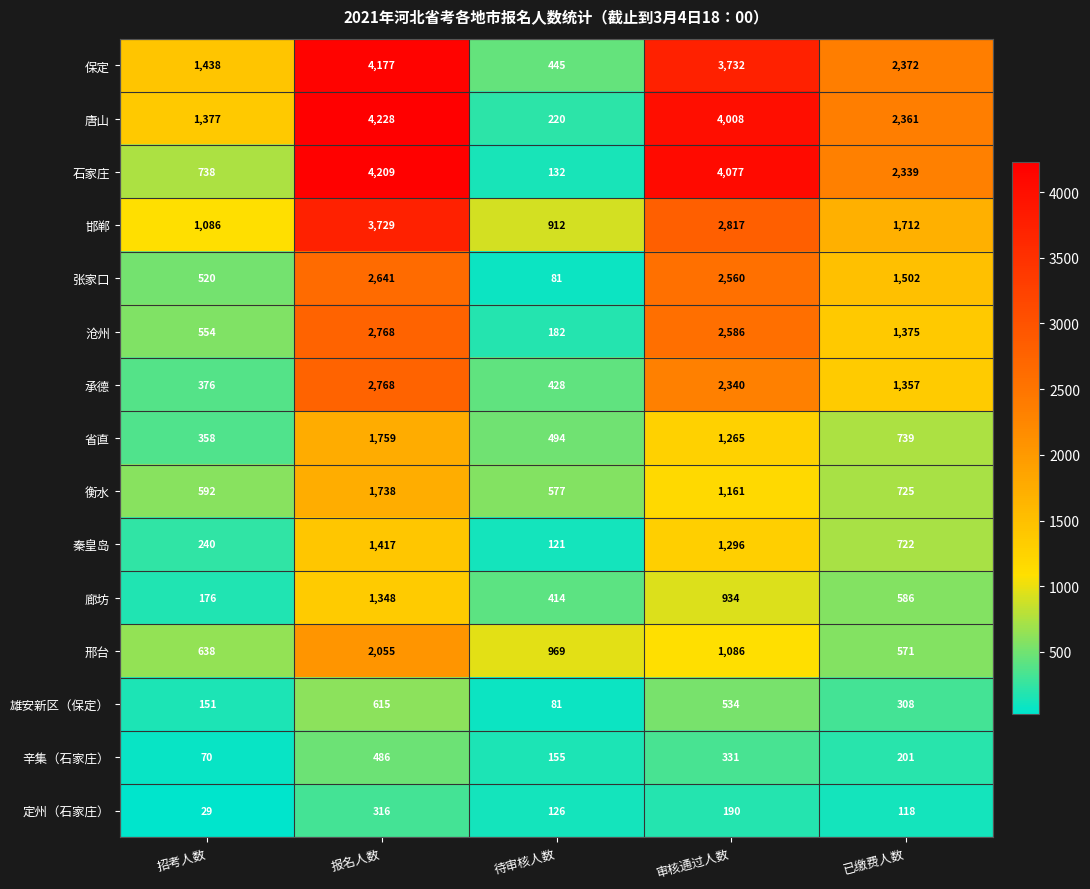

At which category is the sum across all series the highest?

报名人数